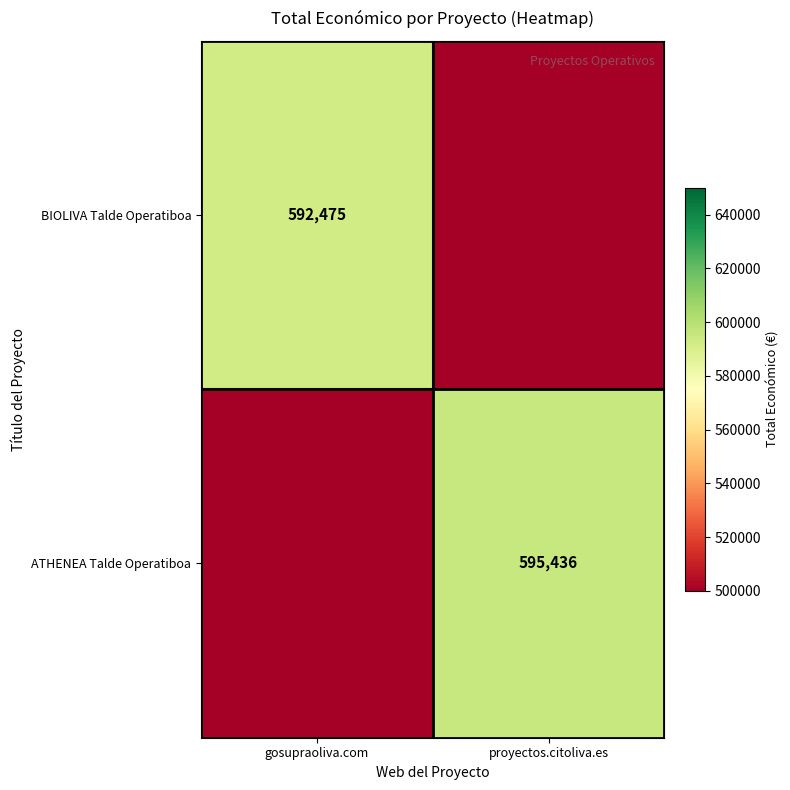

Between gosupraoliva.com and proyectos.citoliva.es, which is larger?

gosupraoliva.com